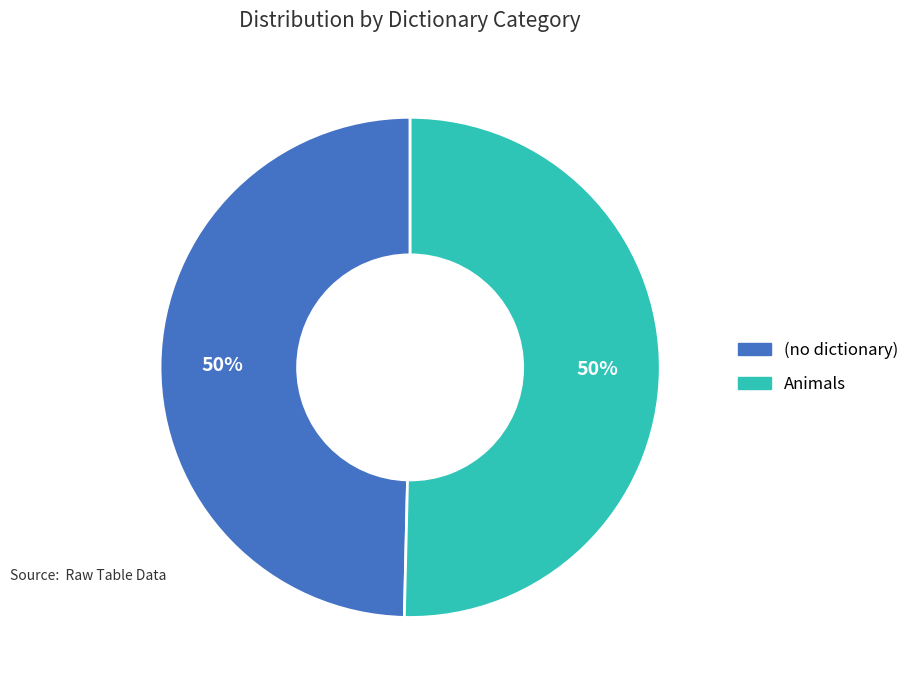

Combined, do (no dictionary) and Animals account for over 50%?

Yes